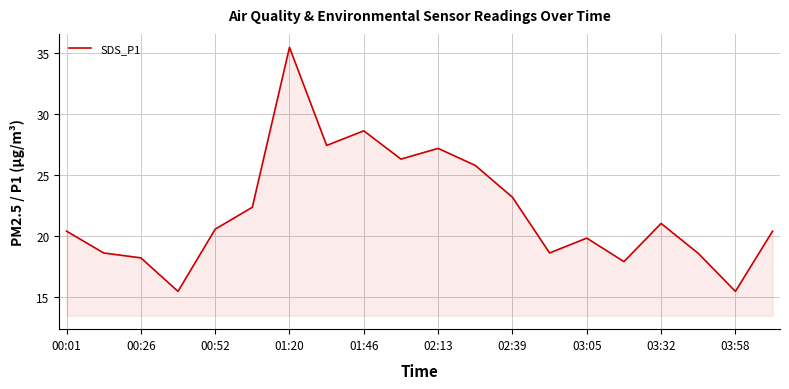

What is the minimum value shown in the chart?

15.5